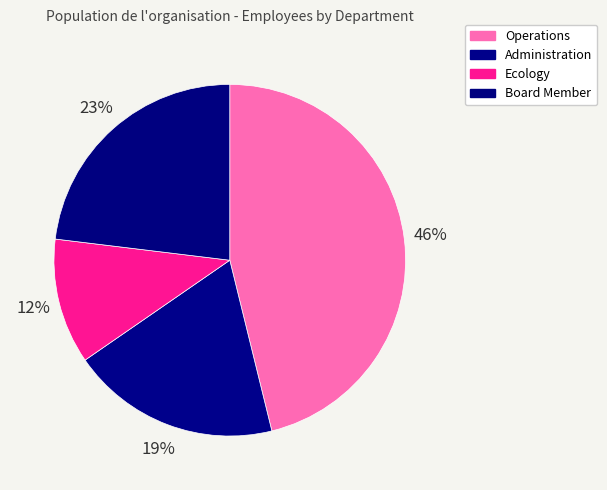

Count the number of slices in the pie.

4